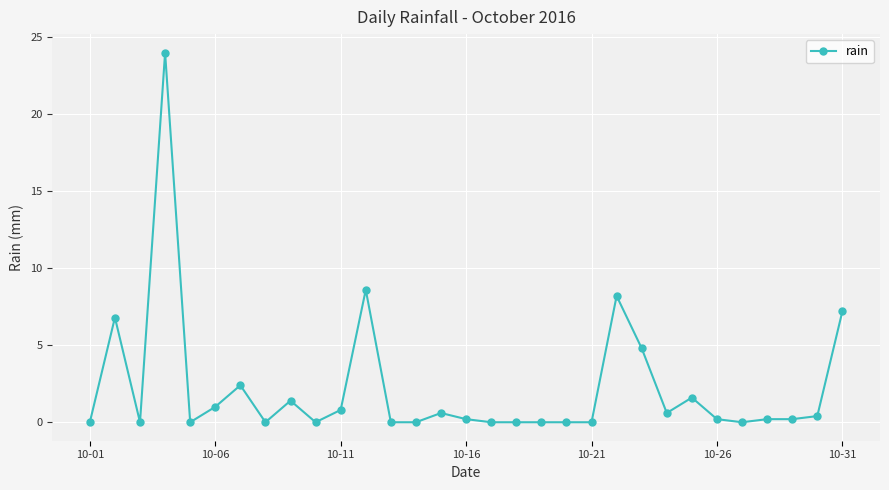

True or false: the data has more than 2 interior local peaks.

True